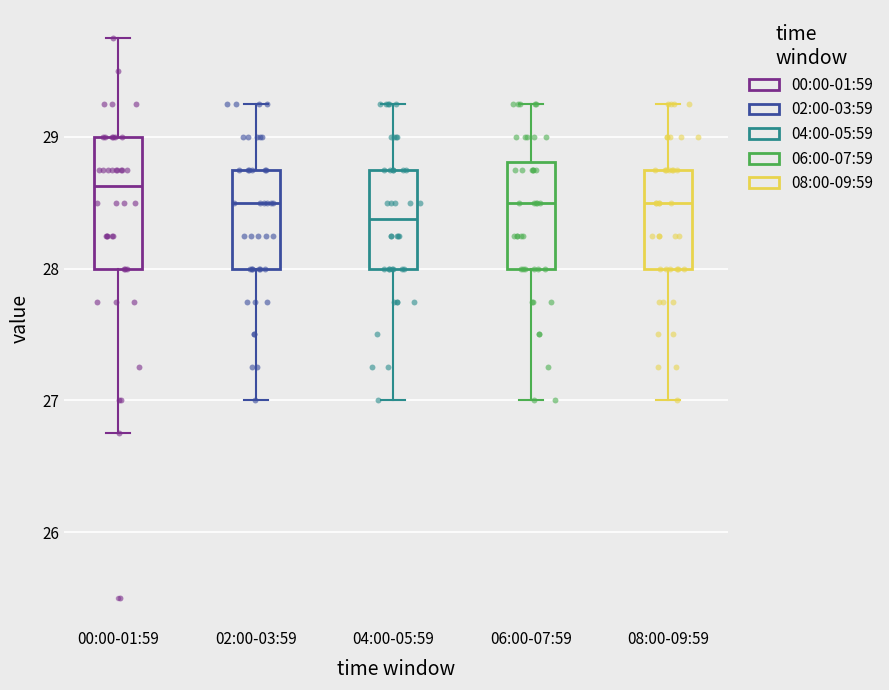

Reading left to right, read every box against the y-axis: the position of its median line, the range the box covers, and the ends of its whiskers. The values are not printed on the chart, so give them approximately, as read against the axis.

00:00-01:59: median 28.6, box 28.0 to 29.0, whiskers 26.8 to 29.8
02:00-03:59: median 28.5, box 28.0 to 28.8, whiskers 27.0 to 29.3
04:00-05:59: median 28.4, box 28.0 to 28.8, whiskers 27.0 to 29.3
06:00-07:59: median 28.5, box 28.0 to 28.8, whiskers 27.0 to 29.3
08:00-09:59: median 28.5, box 28.0 to 28.8, whiskers 27.0 to 29.3